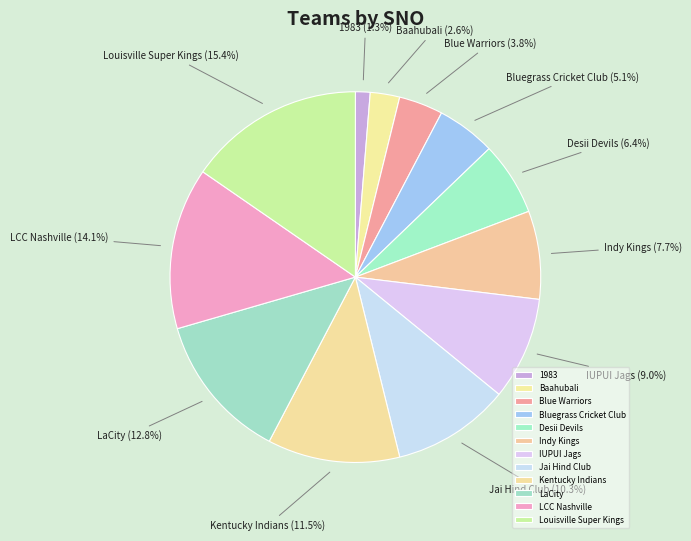

To the nearest percent, what is the difference between the Kentucky Indians and Baahubali slice percentages?

9%